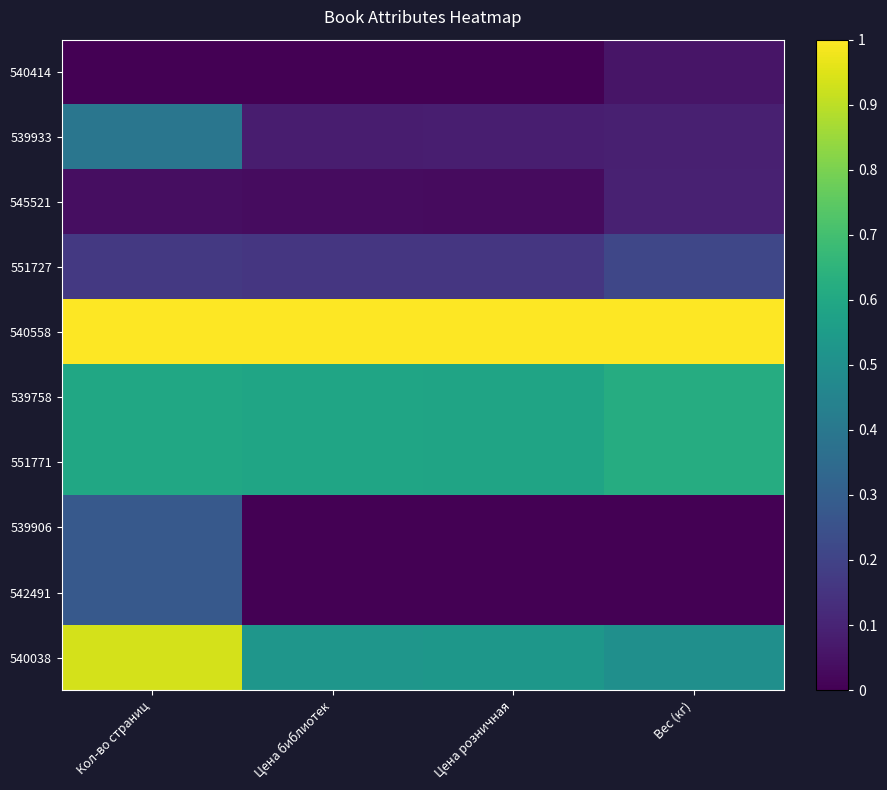

At which category is the sum across all series the highest?

Кол-во страниц